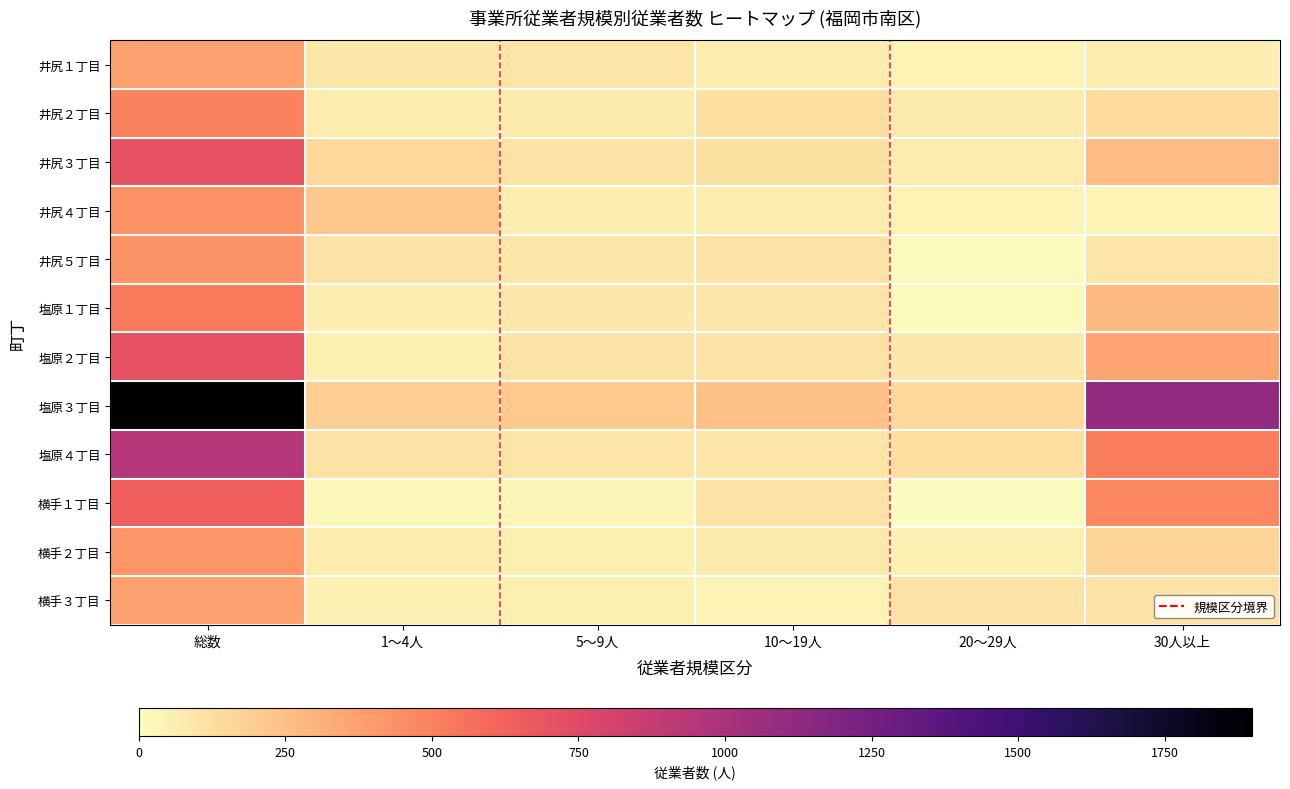

Reading left to right, extract all data points from this chart.

井尻１丁目: 総数=372	1～4人=96	5～9人=97	10～19人=74	20～29人=42	30人以上=63
井尻２丁目: 総数=494	1～4人=74	5～9人=77	10～19人=126	20～29人=78	30人以上=139
井尻３丁目: 総数=704	1～4人=151	5～9人=105	10～19人=113	20～29人=70	30人以上=265
井尻４丁目: 総数=432	1～4人=216	5～9人=60	10～19人=71	20～29人=42	30人以上=43
井尻５丁目: 総数=423	1～4人=109	5～9人=89	10～19人=106	20～29人=20	30人以上=99
塩原１丁目: 総数=533	1～4人=62	5～9人=82	10～19人=98	20～29人=21	30人以上=270
塩原２丁目: 総数=698	1～4人=45	5～9人=104	10～19人=104	20～29人=88	30人以上=357
塩原３丁目: 総数=1898	1～4人=189	5～9人=213	10～19人=241	20～29人=146	30人以上=1109
塩原４丁目: 総数=949	1～4人=111	5～9人=100	10～19人=102	20～29人=120	30人以上=516
横手１丁目: 総数=640	1～4人=23	5～9人=31	10～19人=105	20～29人=0	30人以上=481
横手２丁目: 総数=421	1～4人=72	5～9人=59	10～19人=79	20～29人=45	30人以上=166
横手３丁目: 総数=369	1～4人=51	5～9人=59	10～19人=41	20～29人=109	30人以上=109